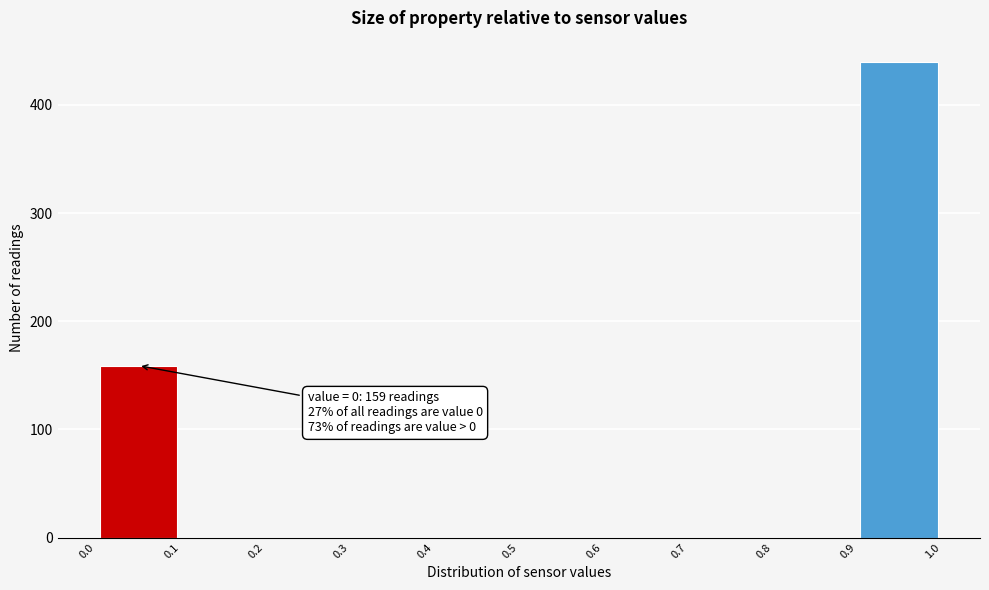

Which range on the x-axis has the tallest bar?

0.9 to 1.0